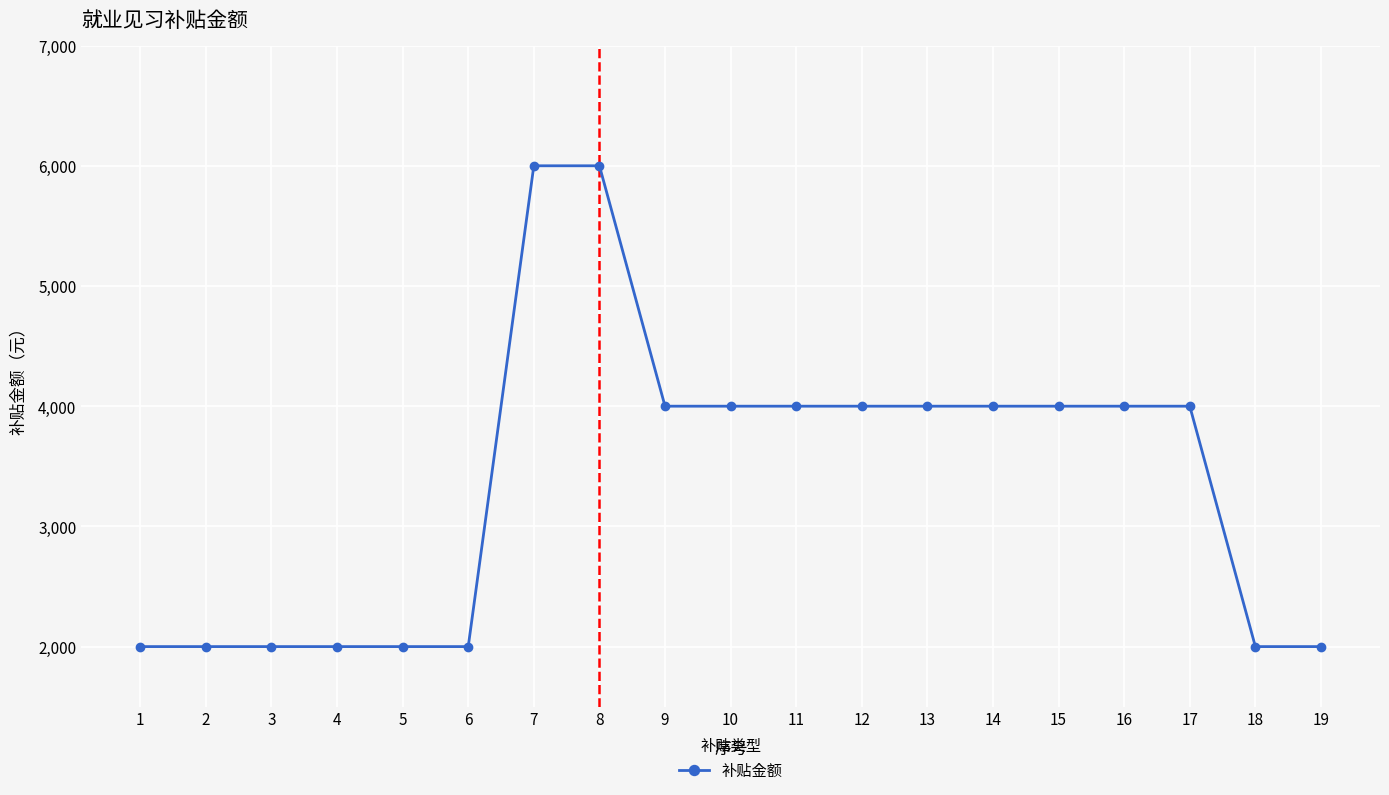

What is the change in value from 1 to 10?

+2000